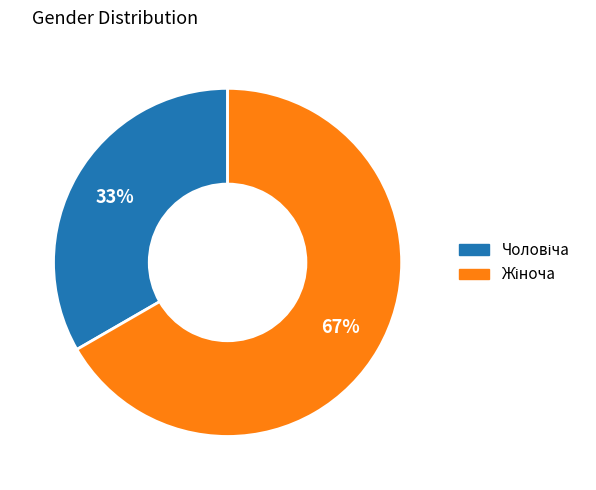

How many segments does this pie chart have?

2